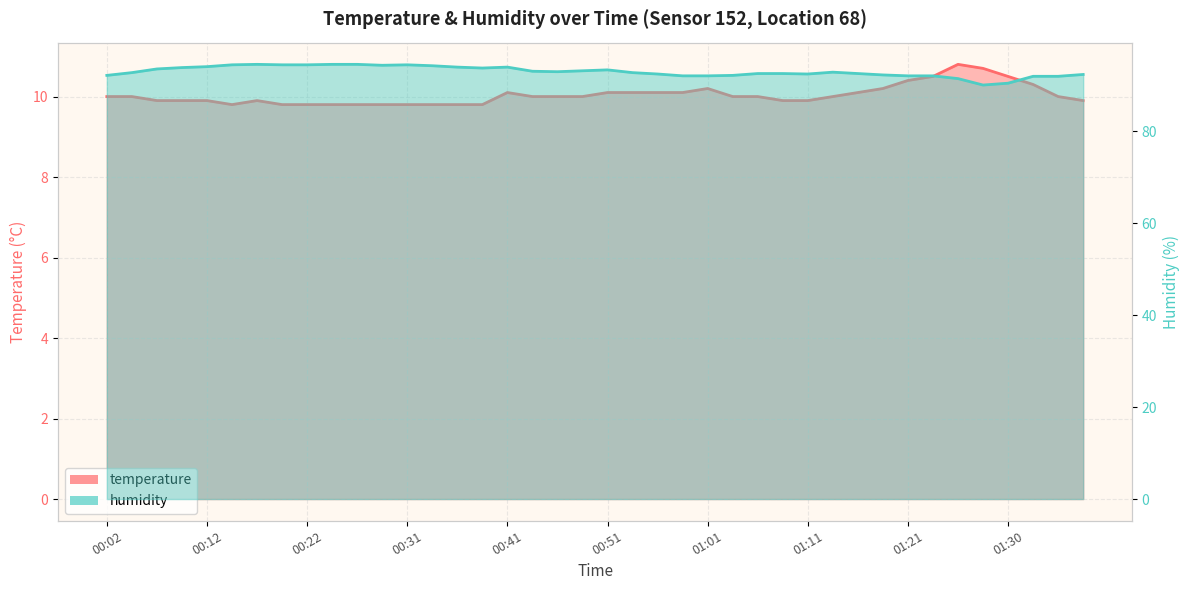

Reading left to right, transcribe all the data shown in this chart.

temperature: 10.0	10.0	9.9	9.9	9.9	9.8	9.9	9.8	9.8	9.8	9.8	9.8	9.8	9.8	9.8	9.8	10.1	10.0	10.0	10.0	10.1	10.1	10.1	10.1	10.2	10.0	10.0	9.9	9.9	10.0	10.1	10.2	10.4	10.5	10.8	10.7	10.5	10.3	10.0	9.9
humidity: 92.2	92.8	93.6	93.9	94.1	94.5	94.6	94.5	94.5	94.6	94.6	94.4	94.5	94.3	94.0	93.8	94.0	93.1	93.0	93.2	93.4	92.8	92.5	92.1	92.1	92.2	92.6	92.6	92.5	92.9	92.6	92.3	92.1	92.1	91.5	90.1	90.5	92.0	92.0	92.4